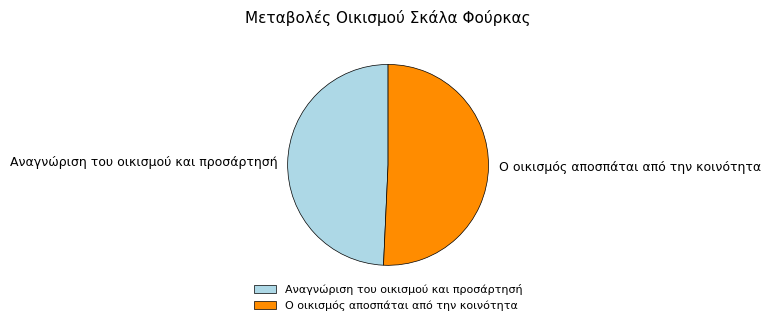

Is Αναγνώριση του οικισμού και προσάρτησή the majority of the pie?

No